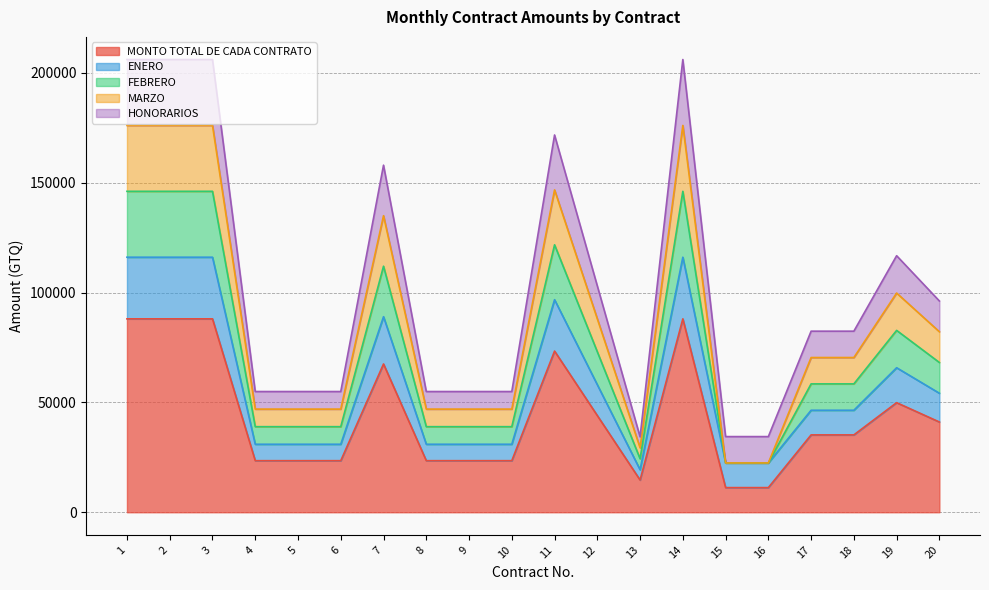

In FEBRERO, how many points are lower than both neighbors (excluding endpoints)?

1